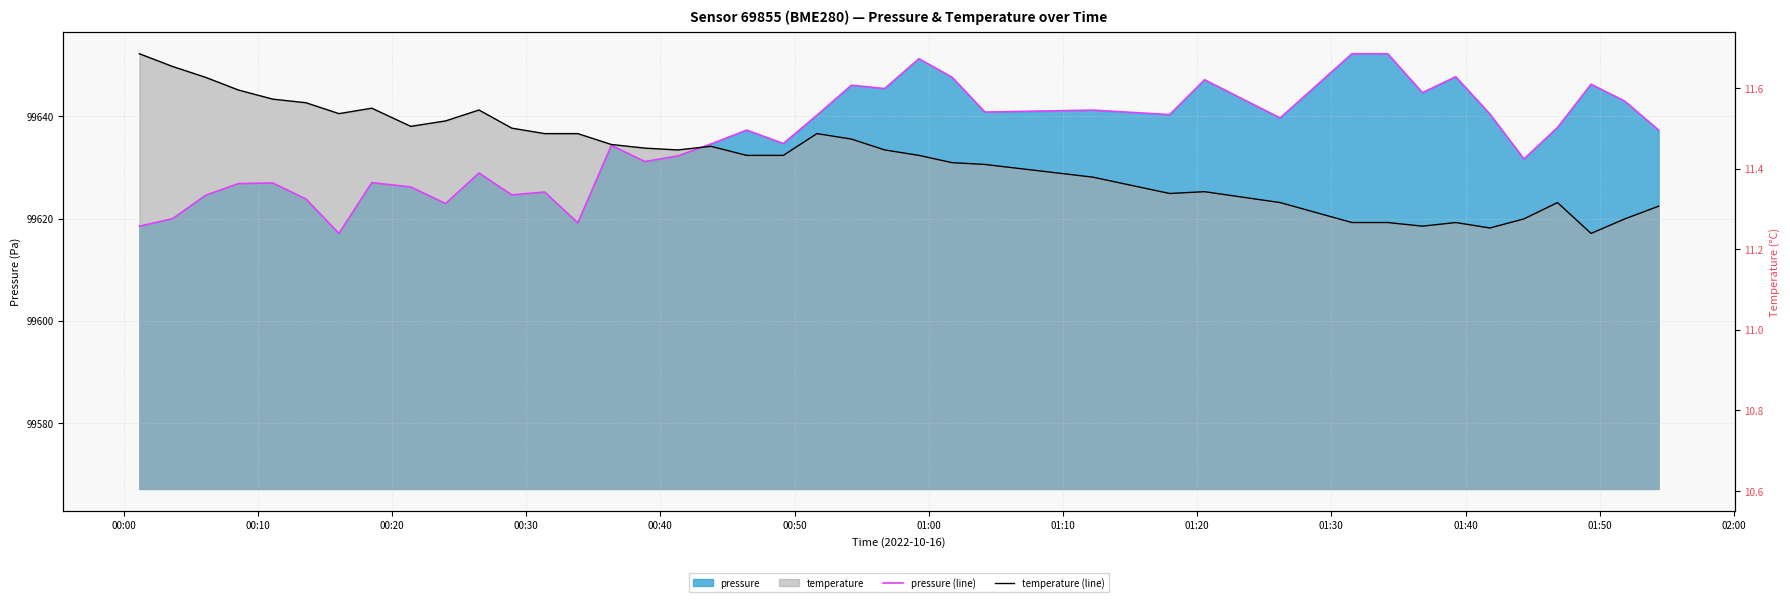

What is the average value of the temperature (line) series?

99632.3